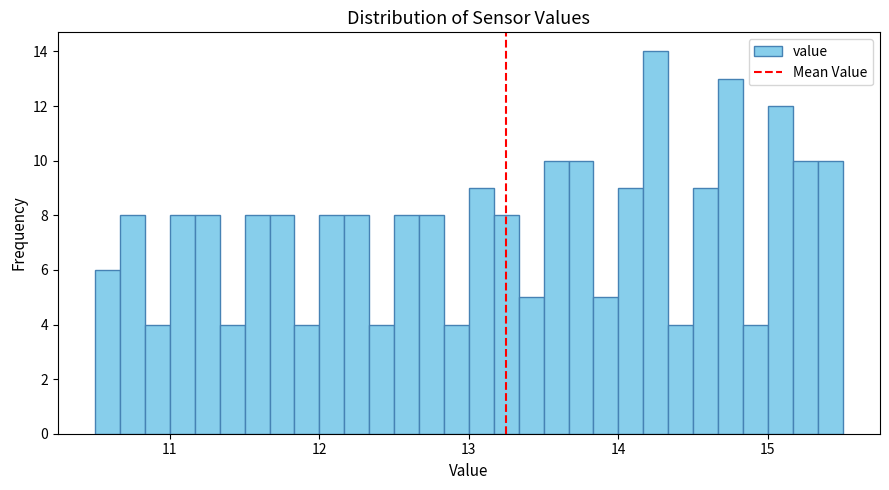

Read against the x-axis, roughly where is the centre of the tallest bar?

14.3